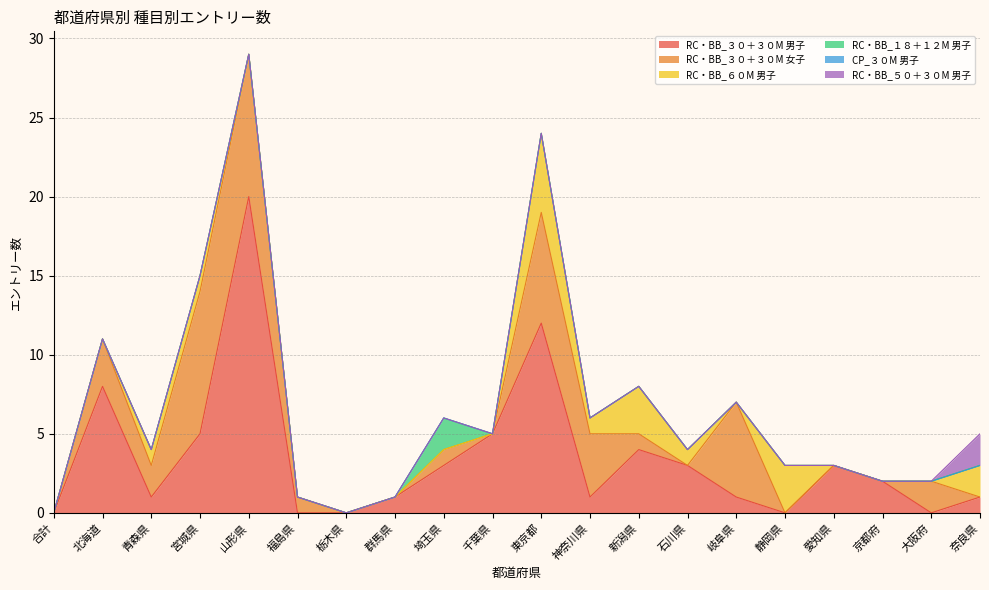

The value of RC・BB_５０＋３０M 男子 at 宮城県 is 1. True or false?

False